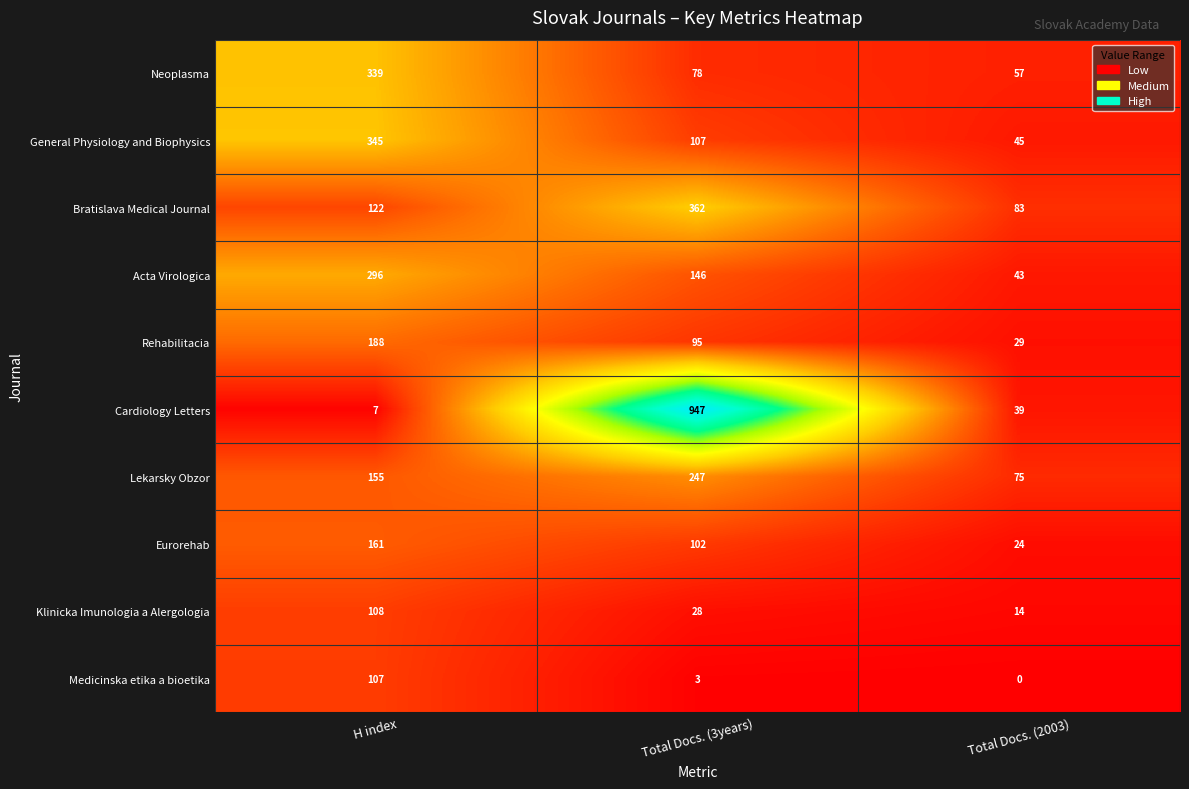

Is it true that Medicinska etika a bioetika equals 1 at Total Docs. (3years)?

False